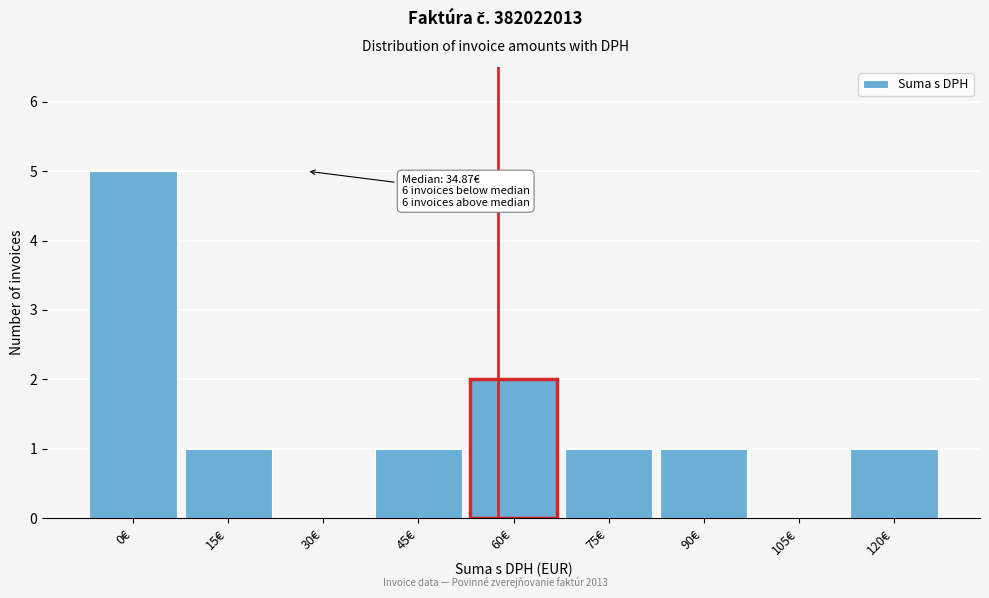

Reading right to left, what are all the values shown in this chart?

120€=1	105€=0	90€=1	75€=1	60€=2	45€=1	30€=0	15€=1	0€=5